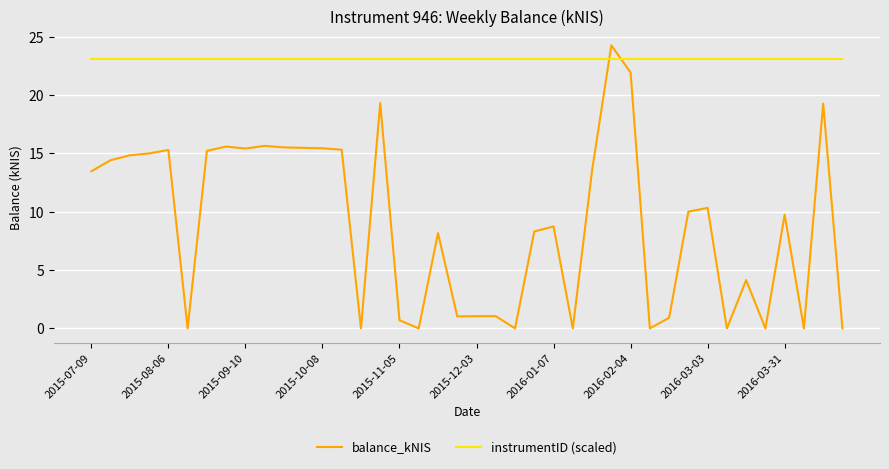

Which series ends up on top after the final intersection of balance_kNIS and instrumentID (scaled)?

instrumentID (scaled)